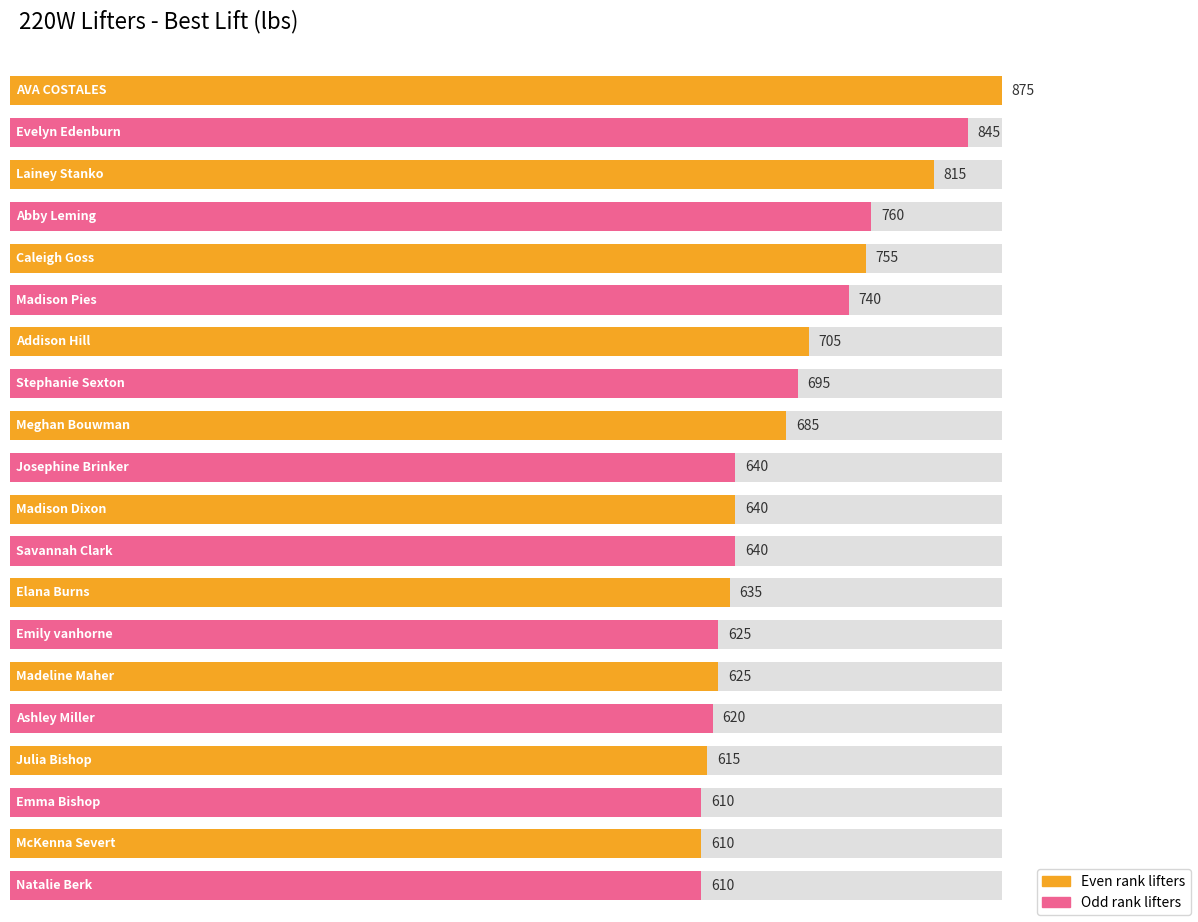

True or false: the data shows 610 at Natalie Berk.

True